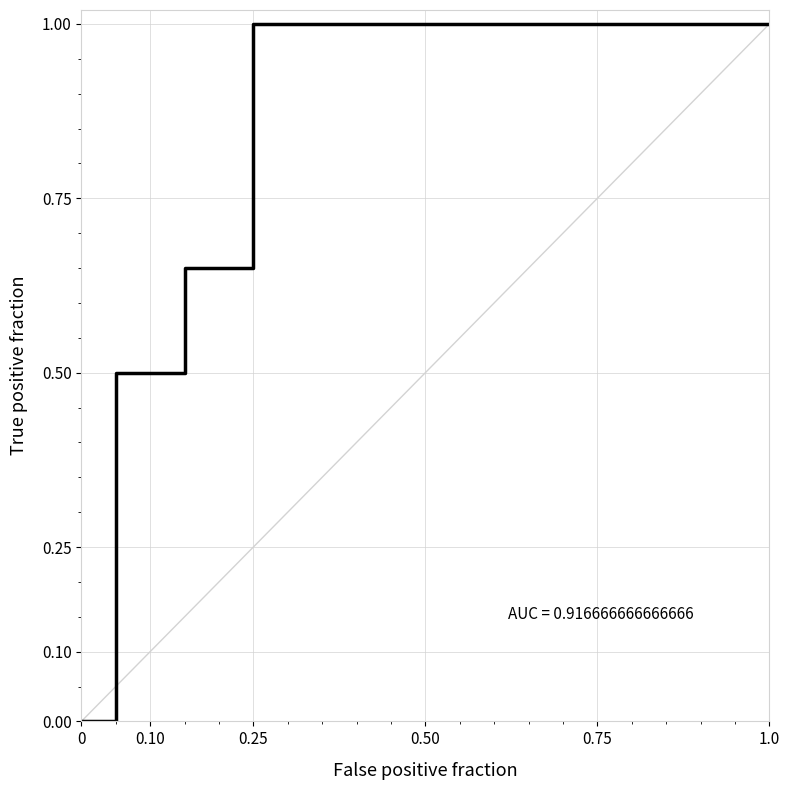

How many values are between 0 and 1?

8